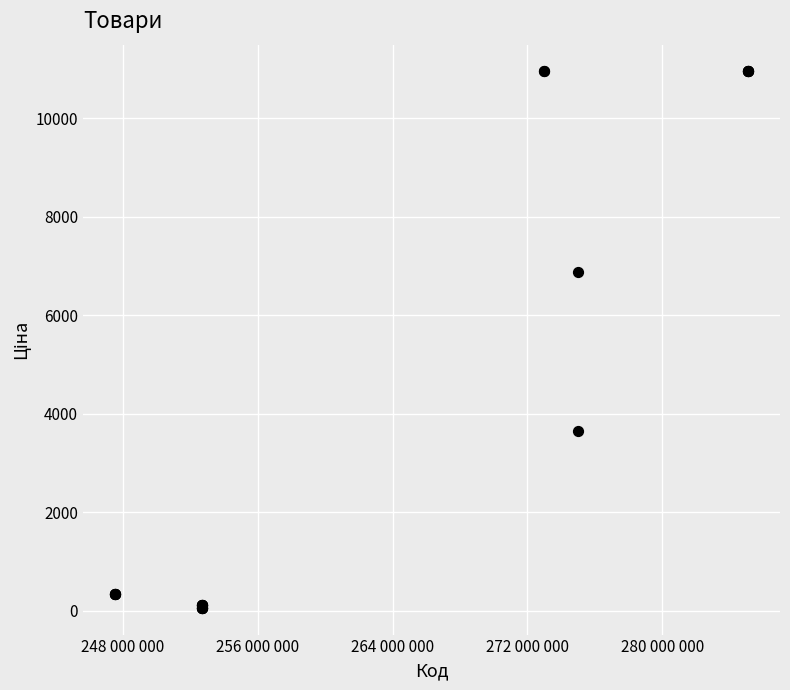

What Y value in the scatter plot is closest to 5503?

6869.4